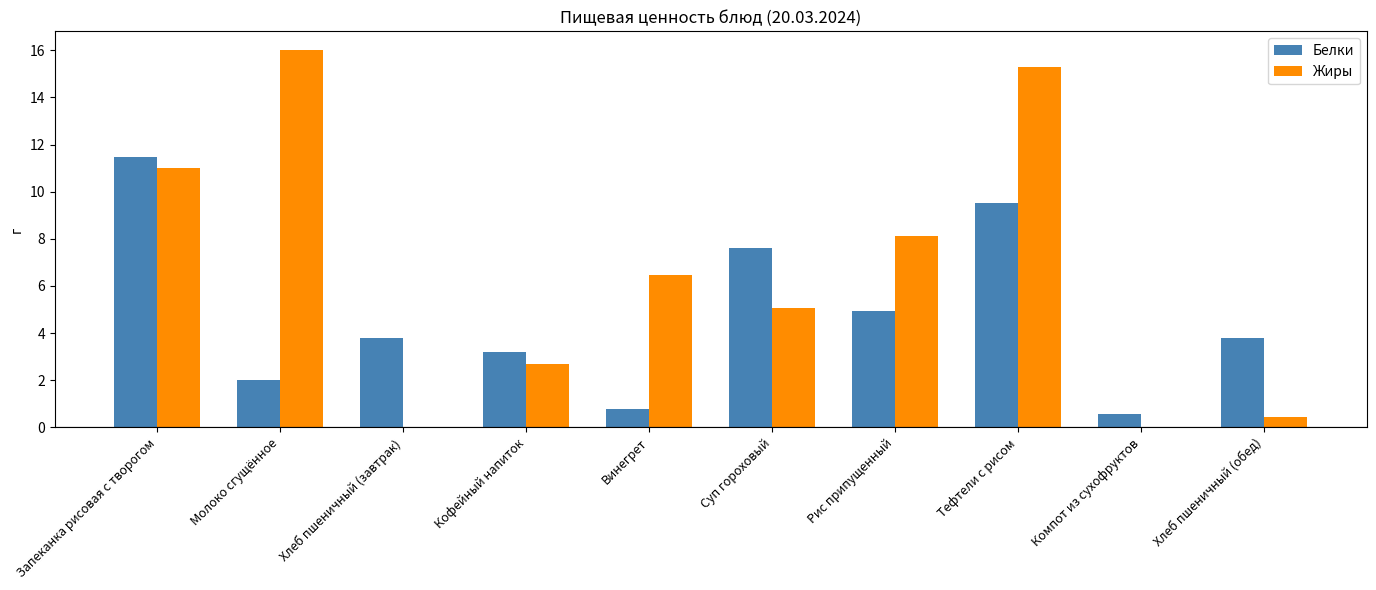

What is the sum of all Жиры values?

65.1